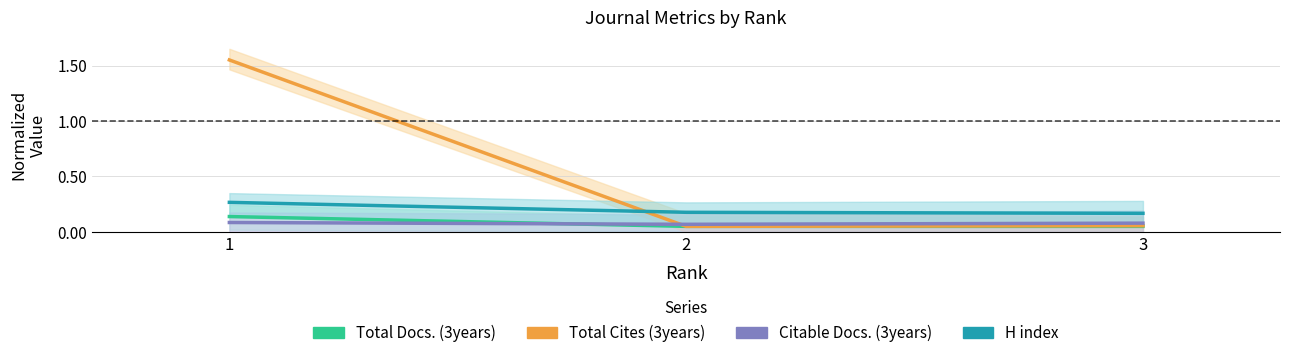

How many Citable Docs. (3years) values are between 0 and 1?

3